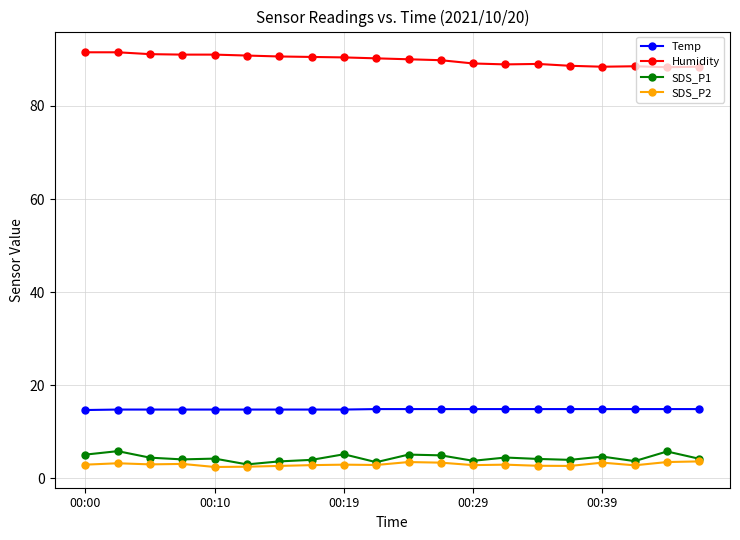

True or false: SDS_P2 and Temp cross at least once.

False